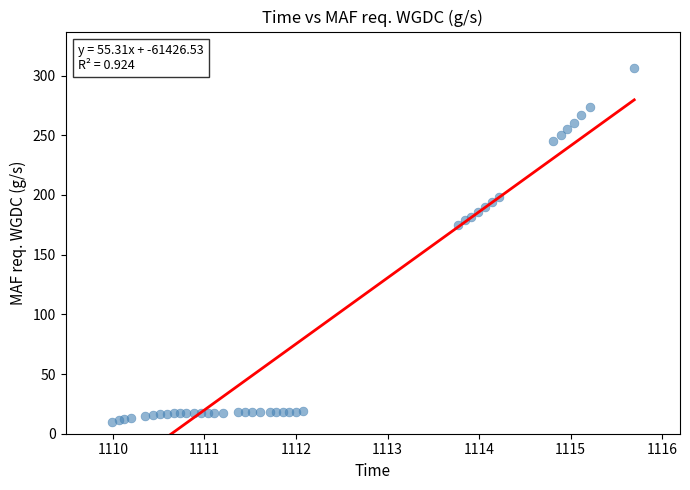

What Y value in the scatter plot is closest to 157?

175.1